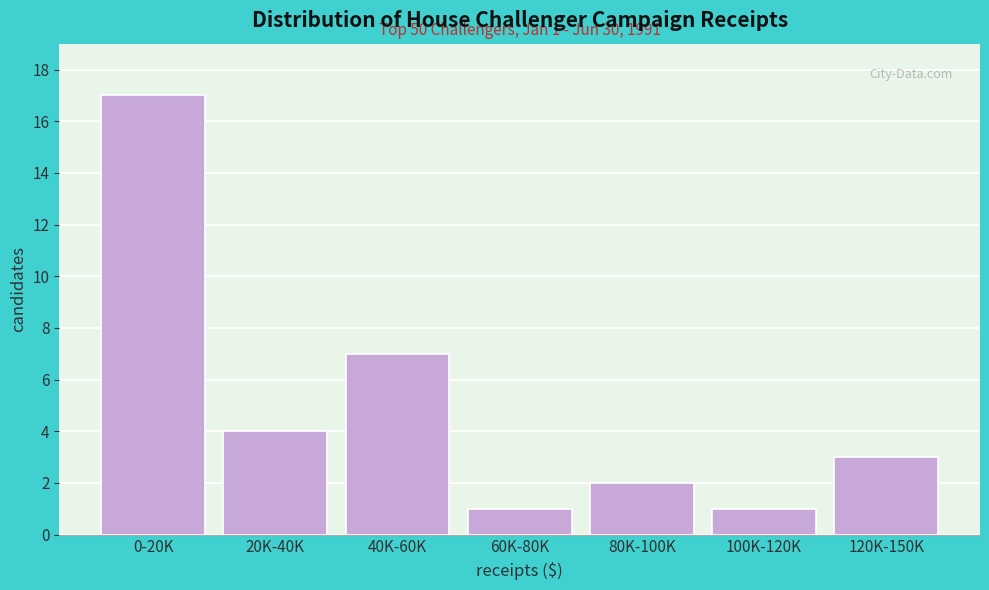

Reading right to left, what are all the values shown in this chart?

3	1	2	1	7	4	17